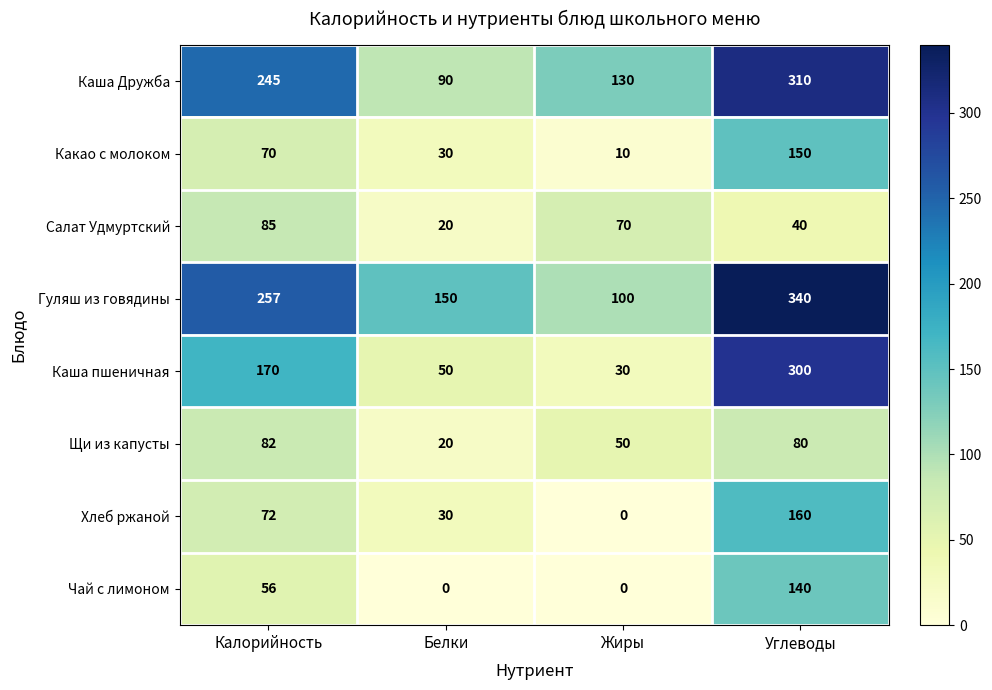

Which series has the largest total across all categories?

Гуляш из говядины